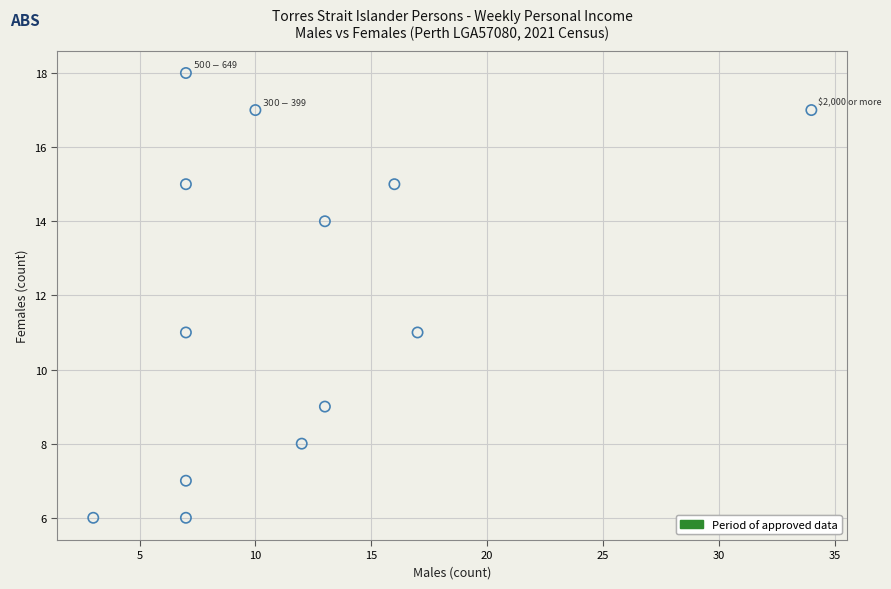

What is the range of Y values (max minus min)?

12